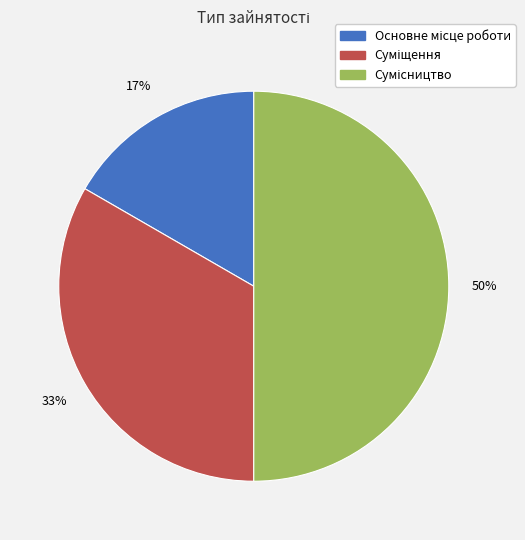

To the nearest percent, what is the difference between the largest and smallest slice percentages?

33%